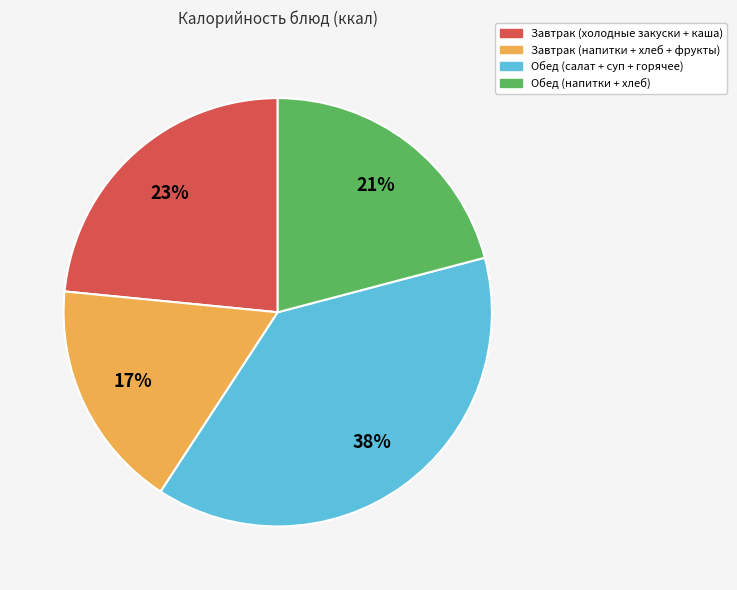

To the nearest percent, what is the difference between the largest and smallest slice percentages?

21%